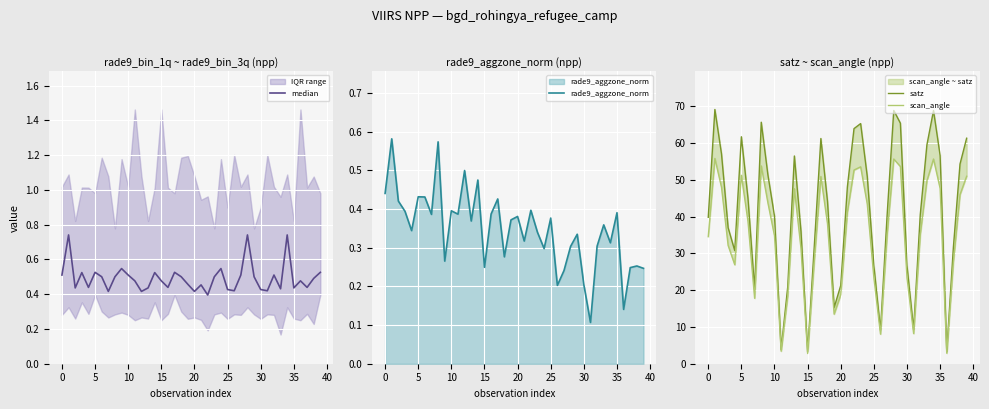

Which category has the lowest value in the median series?

22